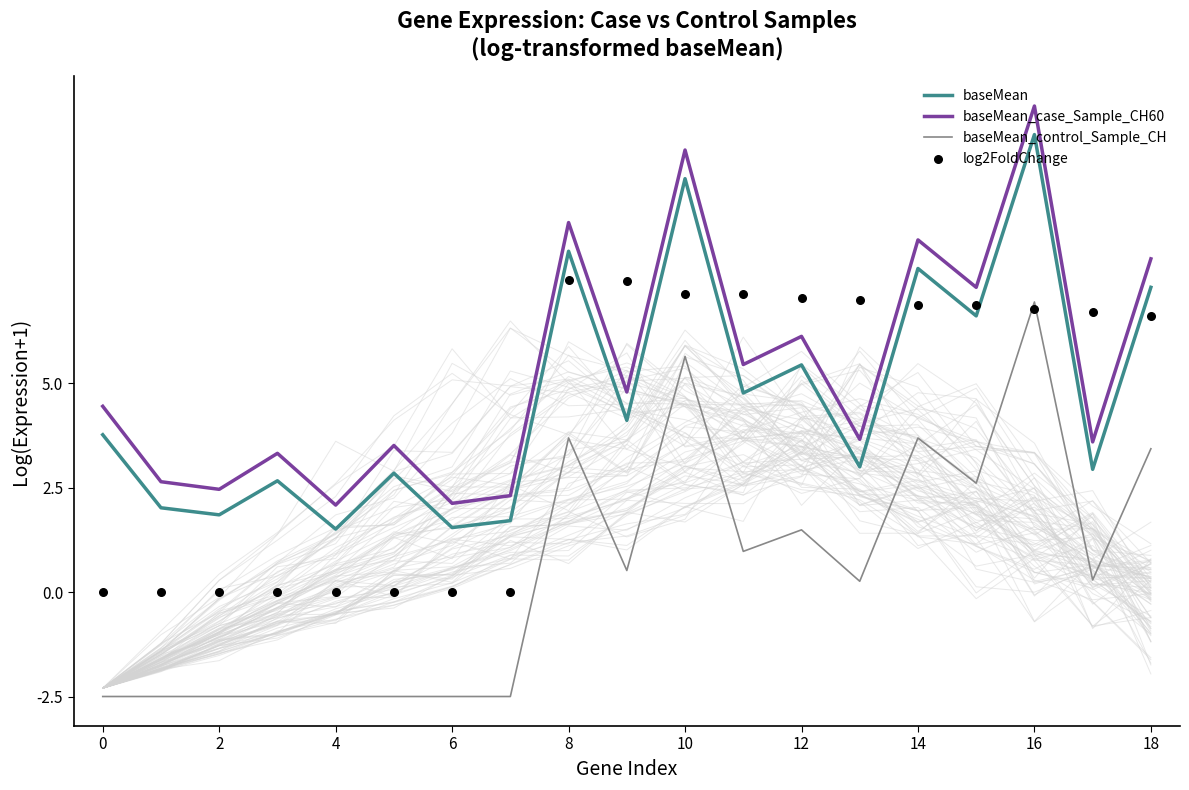

Which series has the largest total across all categories?

baseMean_case_Sample_CH60